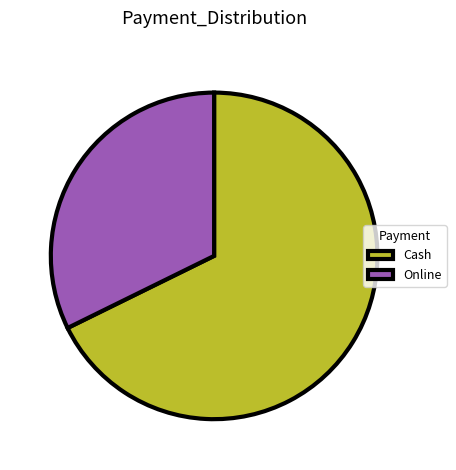

Combined, do Cash and Online account for over 50%?

Yes